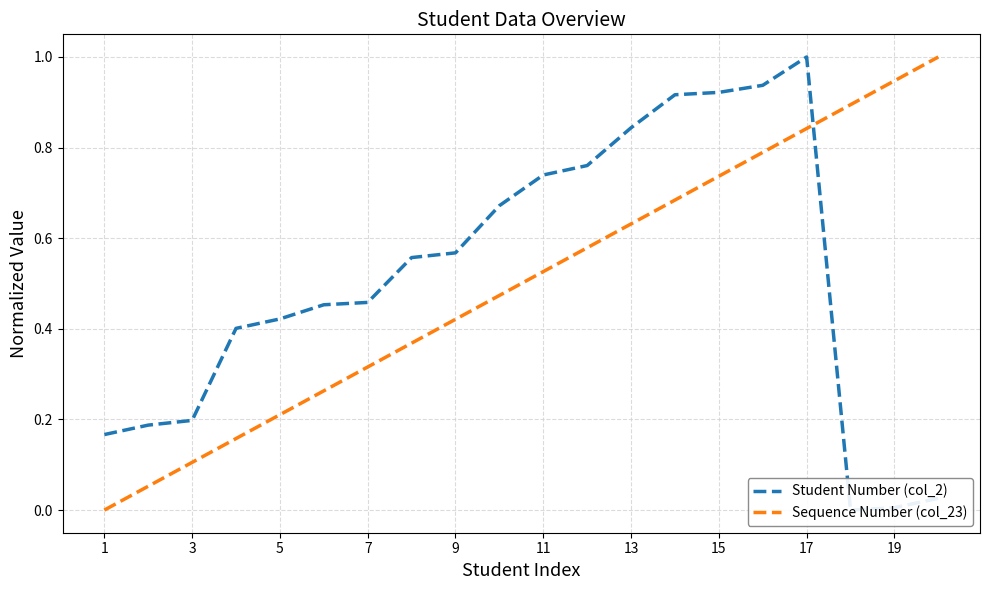

What is the sum of all Student Number (col_2) values?

10.2